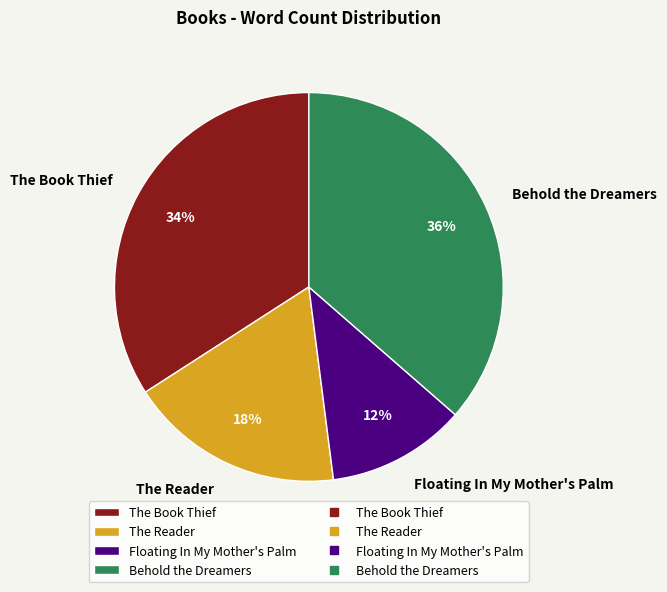

Approximately how many times larger is the value at The Reader compared to Behold the Dreamers?

0.5